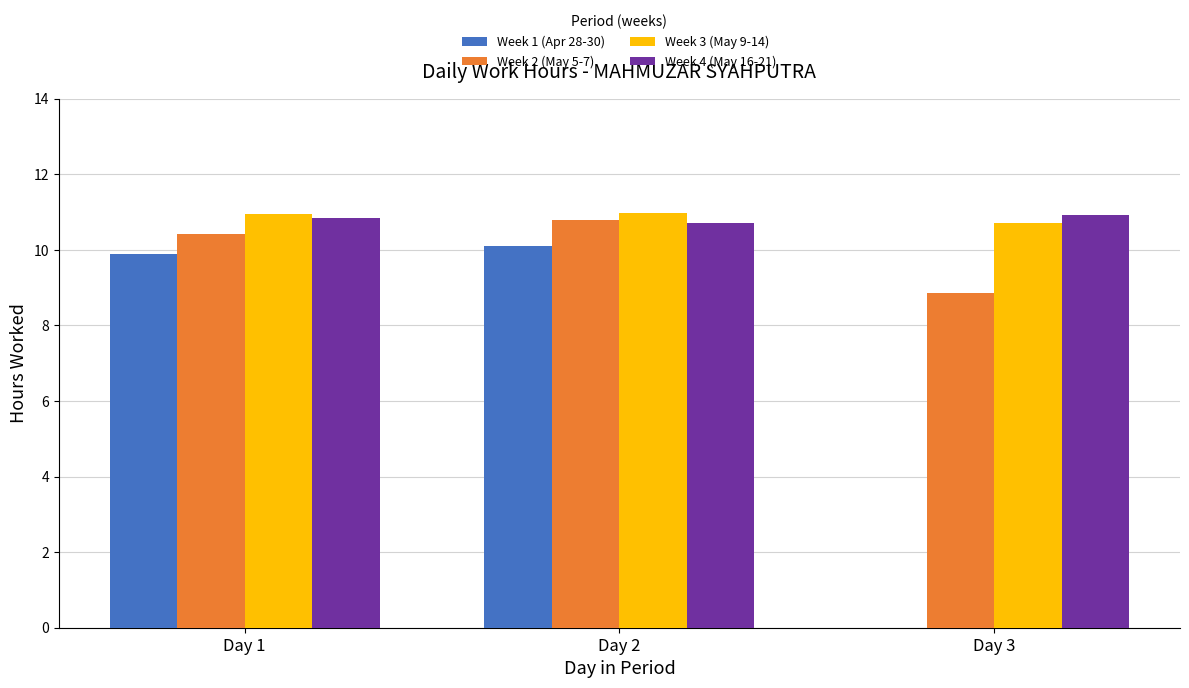

What is the total value across all series at Day 1?

42.1